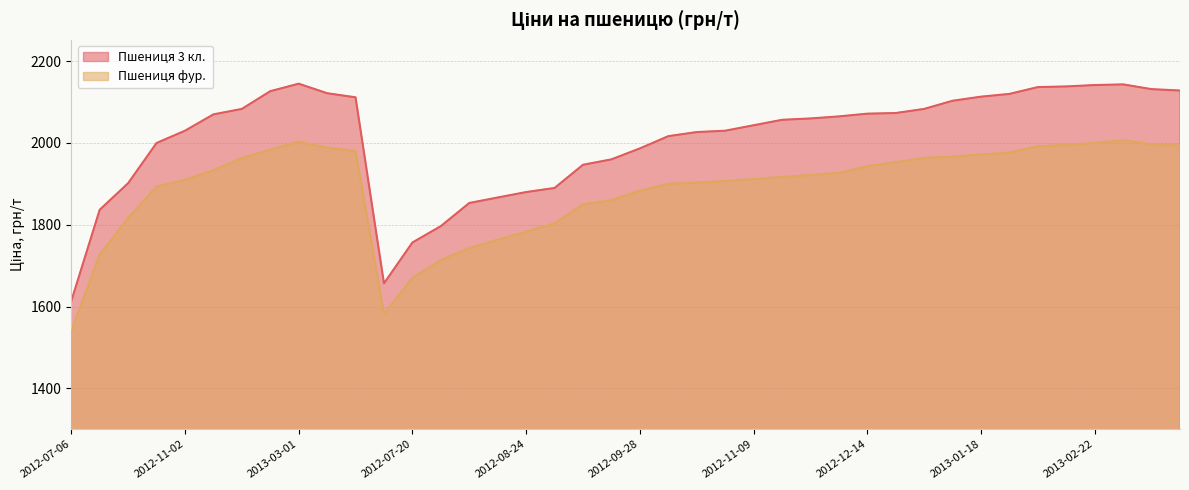

How many lines are shown in the chart?

2